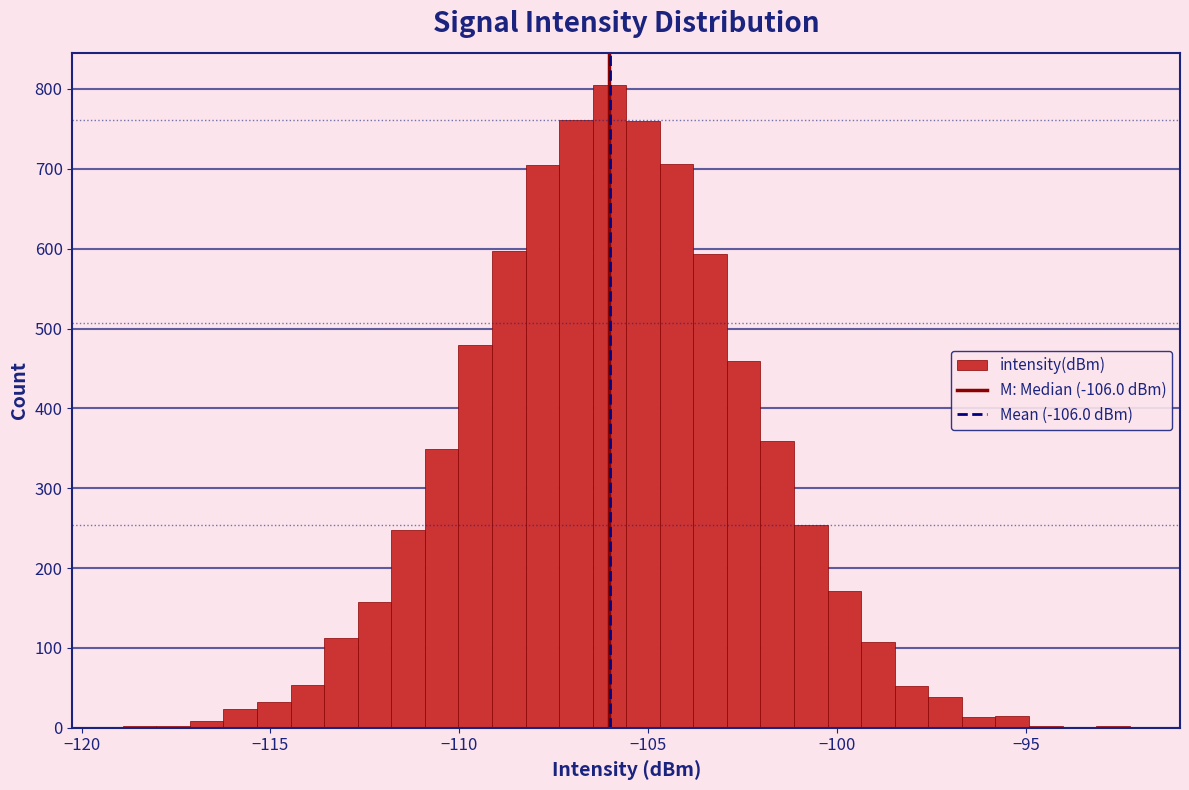

Read against the x-axis, roughly where is the centre of the tallest bar?

-106.0